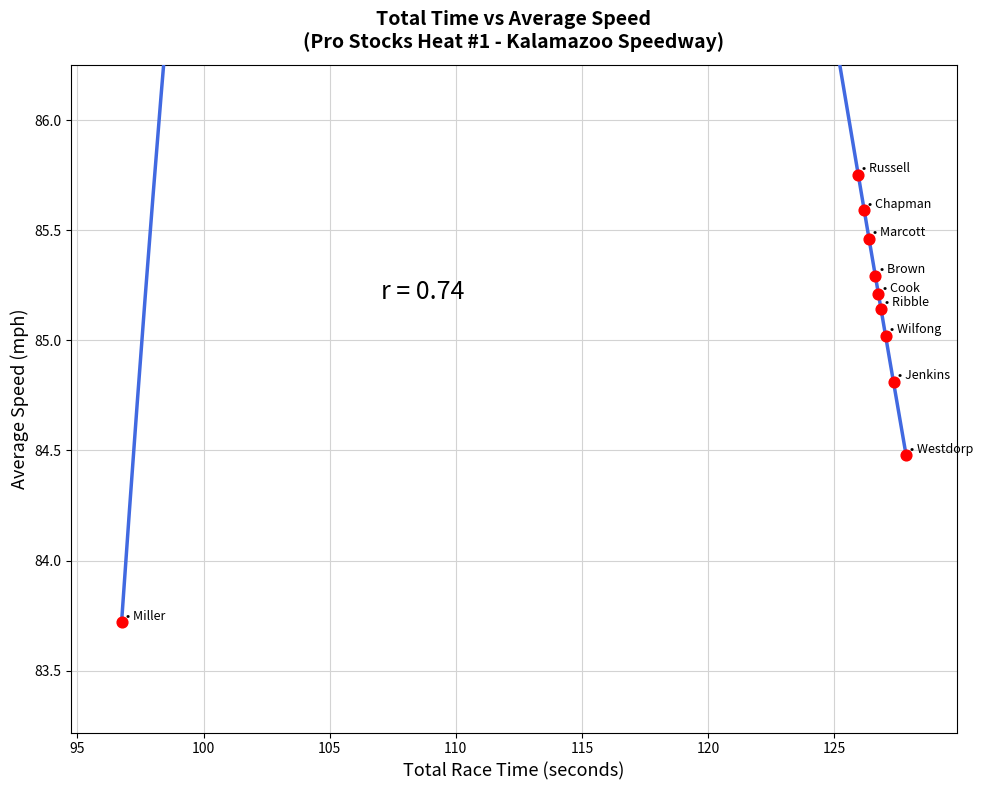

What Y value in the scatter plot is closest to 84?

83.7